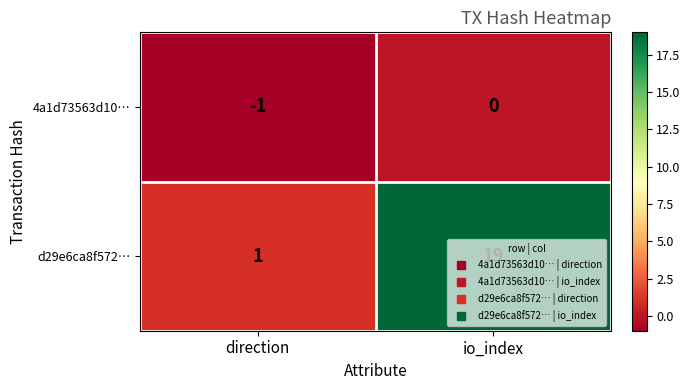

What is the difference between the d29e6ca8f572… values at io_index and direction?

18